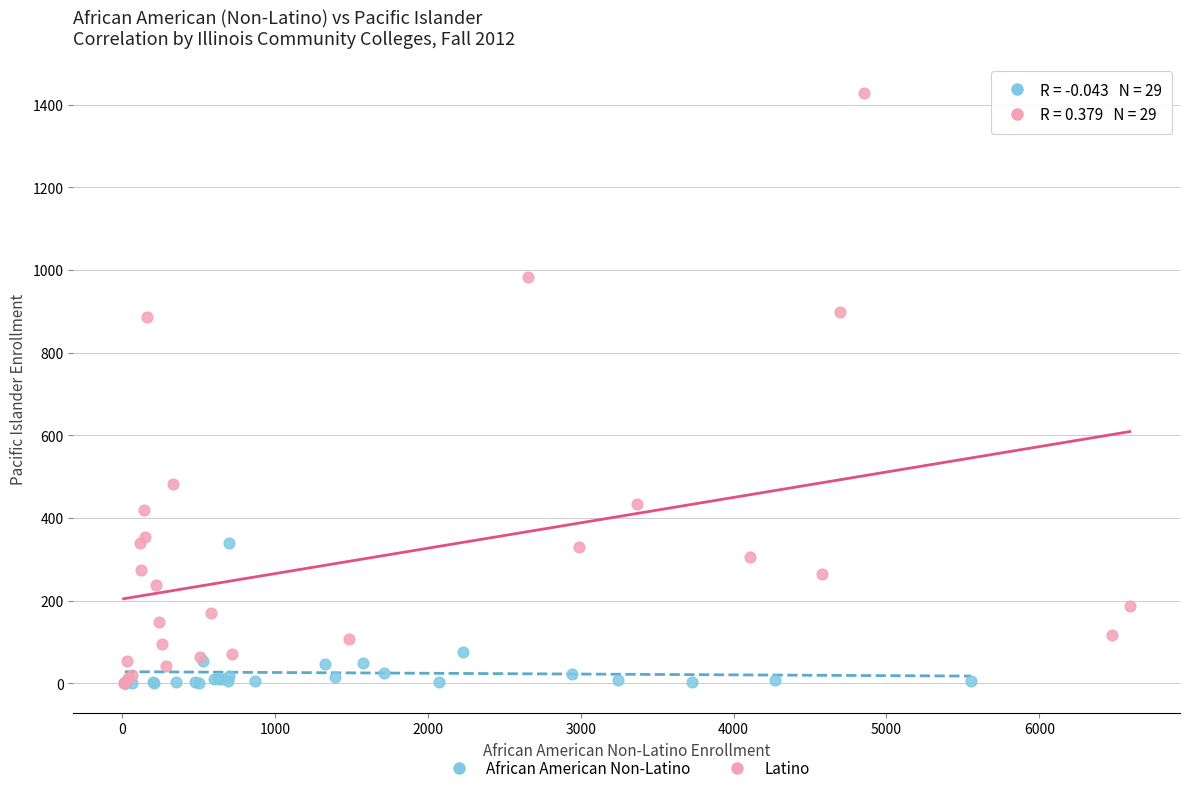

Which series contains the highest Y value?

Latino